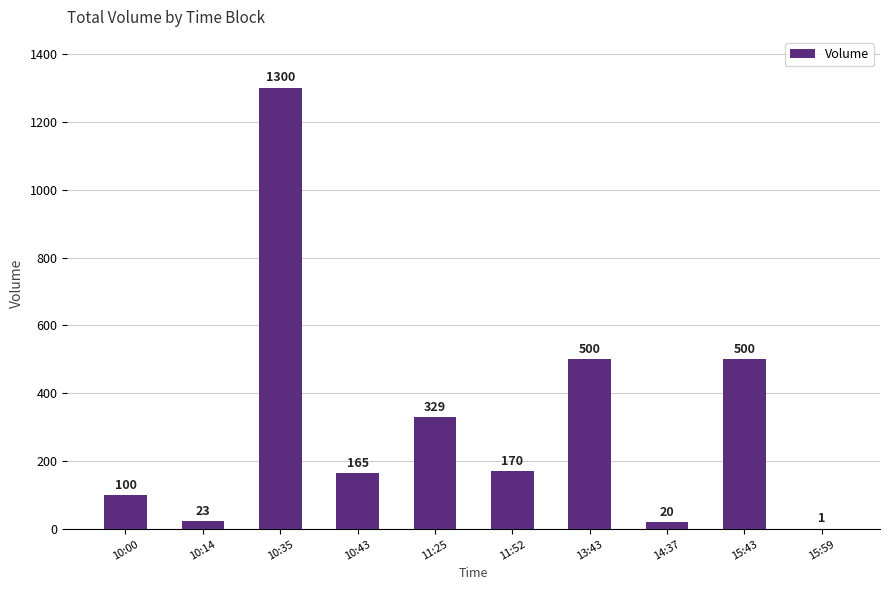

Are the bars horizontal?

No